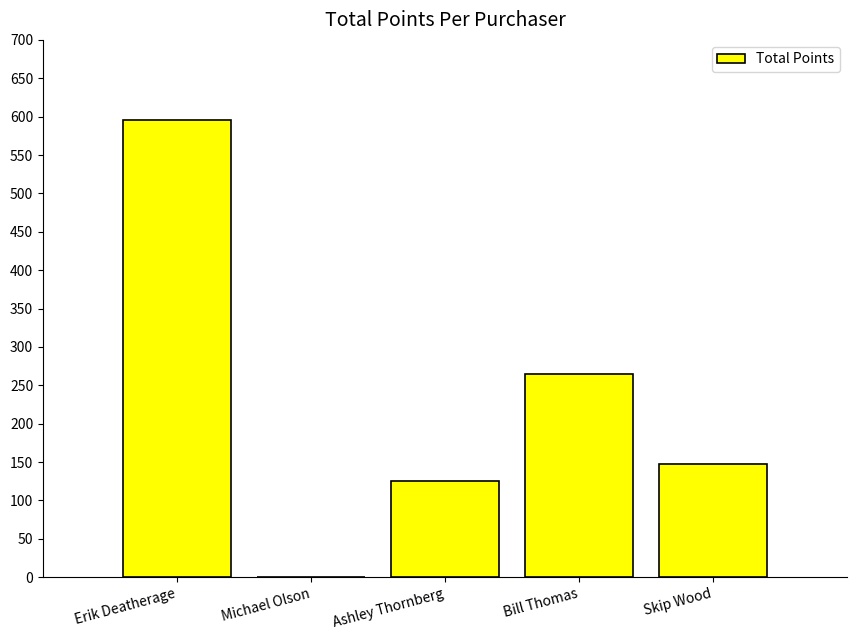

What is the difference between the values at Ashley Thornberg and Skip Wood?

23